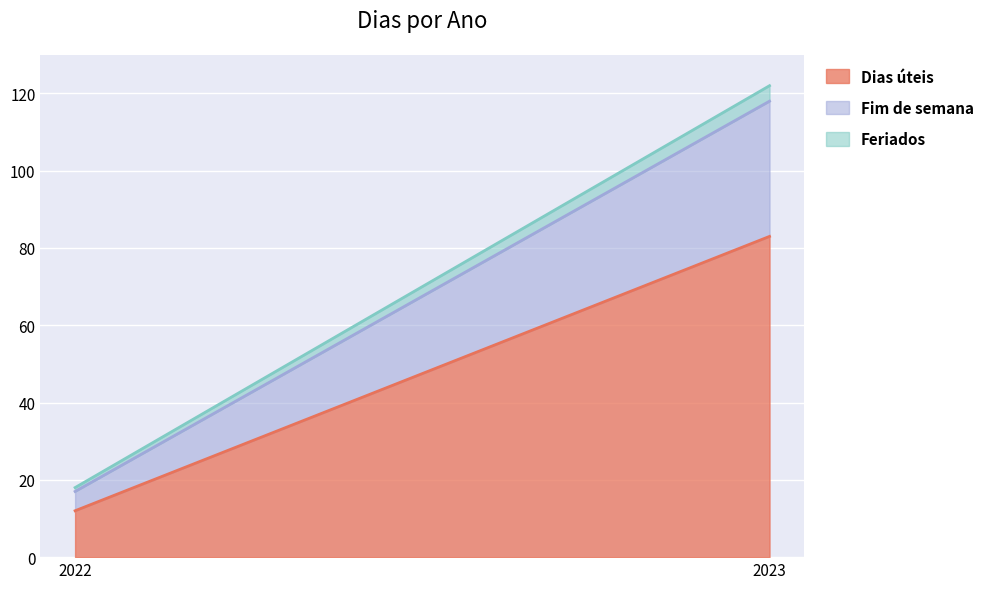

At which category is the sum across all series the highest?

2023